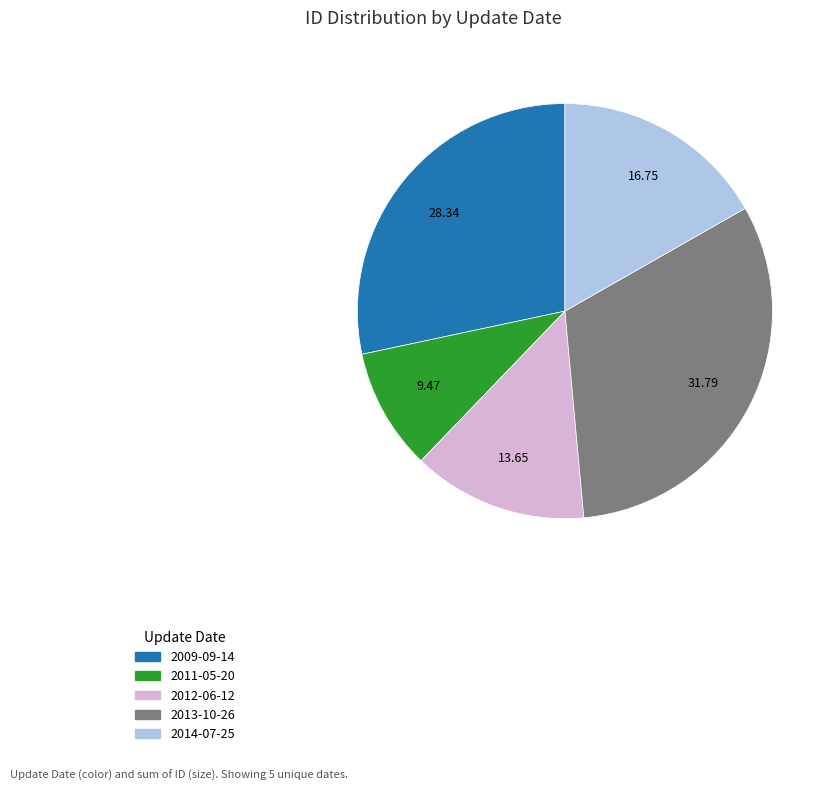

Approximately how many times larger is the value at 2013-10-26 compared to 2012-06-12?

2.3